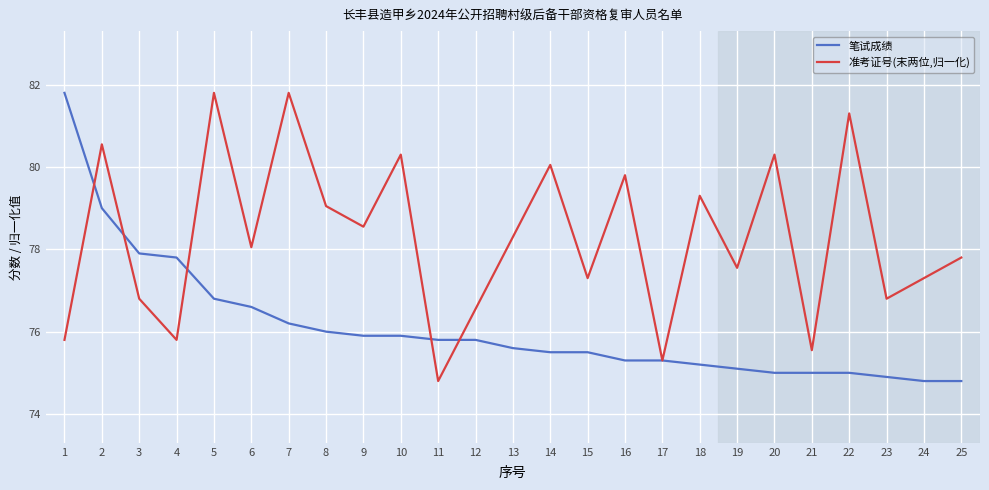

Is the value of 笔试成绩 at 4 greater than the value of 准考证号(末两位,归一化) at 15?

Yes